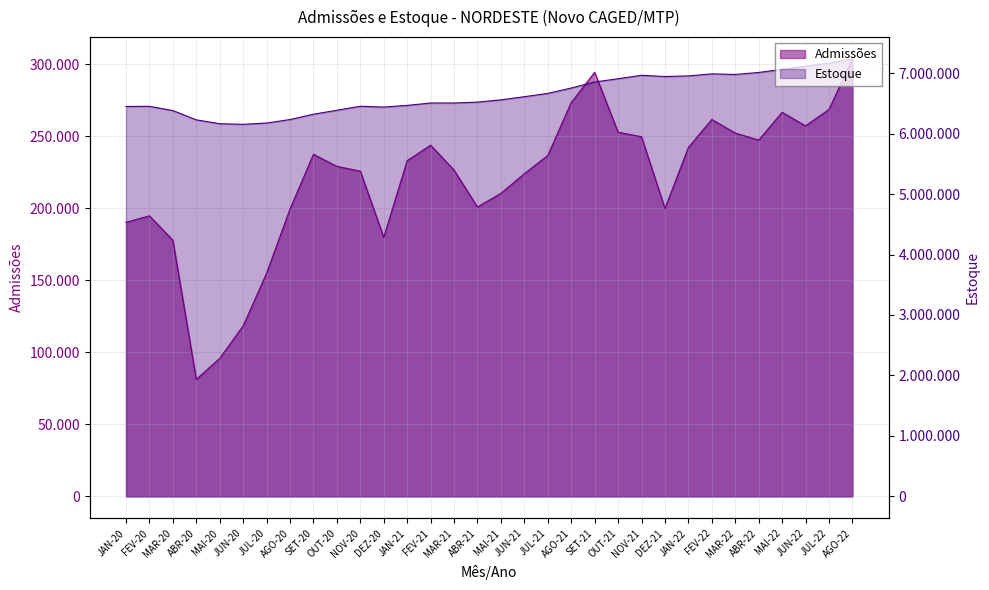

What value does the Admissões series have at JAN-20?

190328